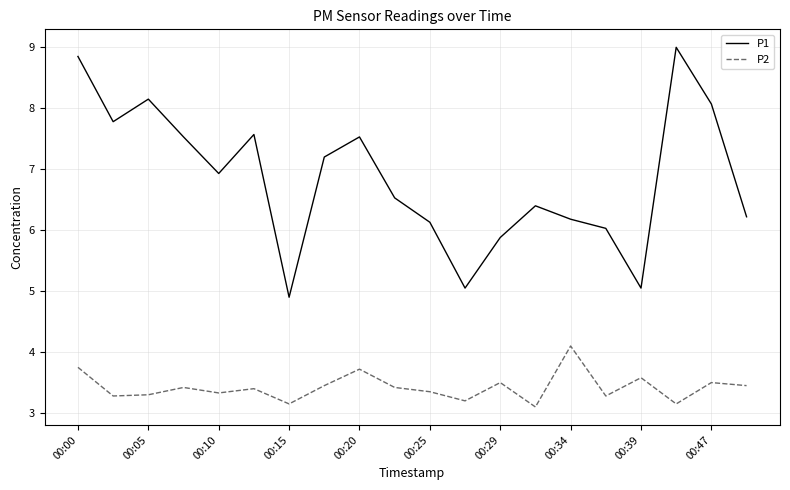

Which series has the largest range (max minus min)?

P1